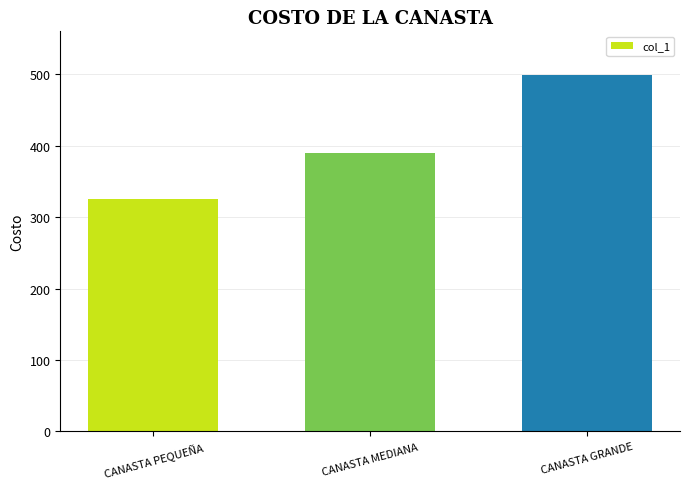

Rank the categories by value from lowest to highest.

CANASTA PEQUEÑA, CANASTA MEDIANA, CANASTA GRANDE